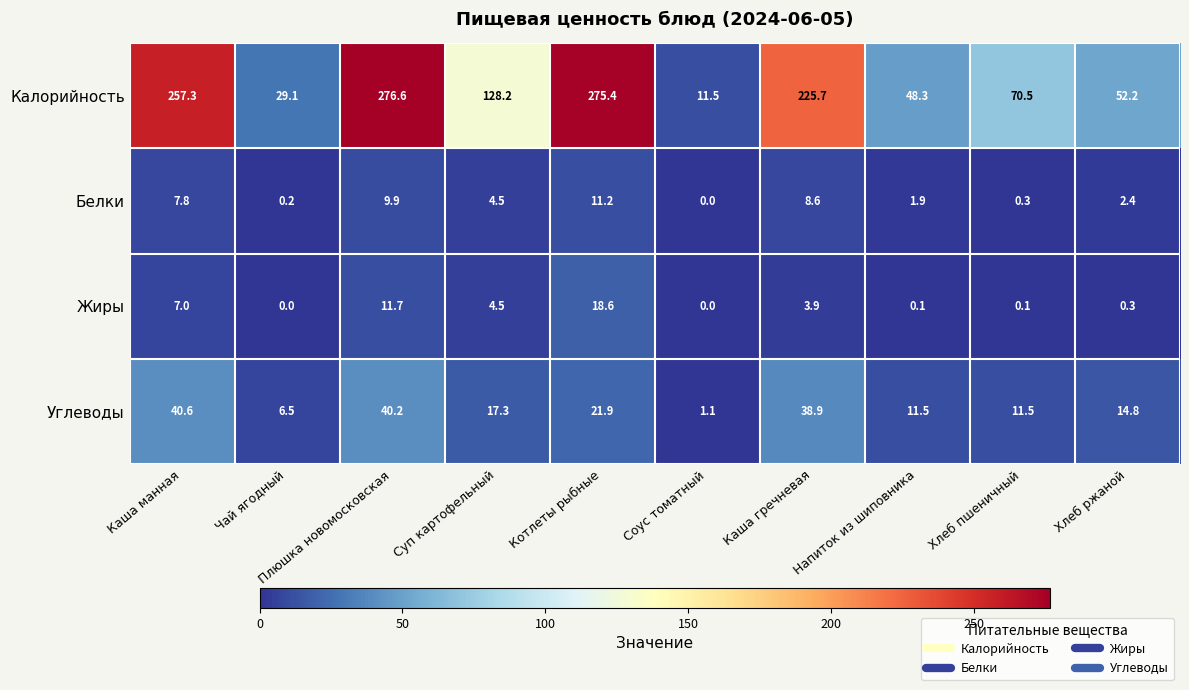

Count the number of categories in the chart.

10